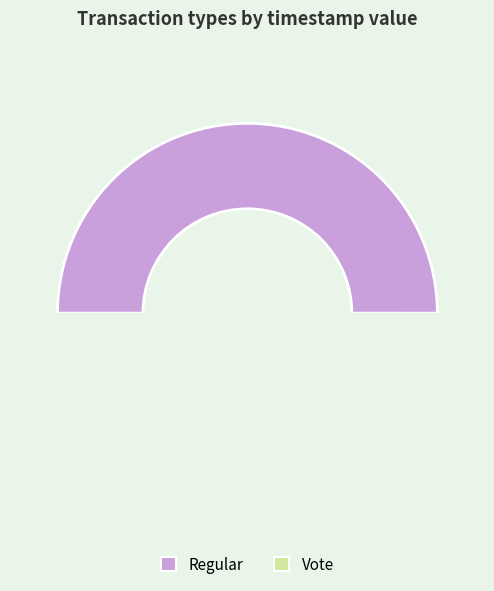

Rank the categories by value from lowest to highest.

Vote, Regular